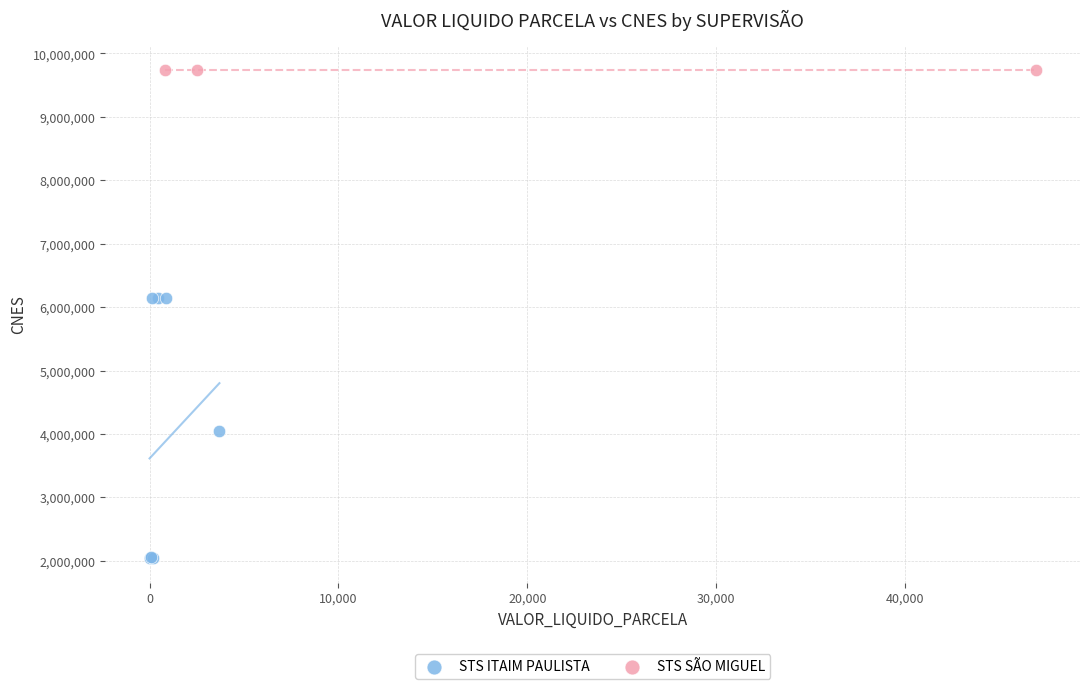

Which series contains the highest Y value?

STS SÃO MIGUEL